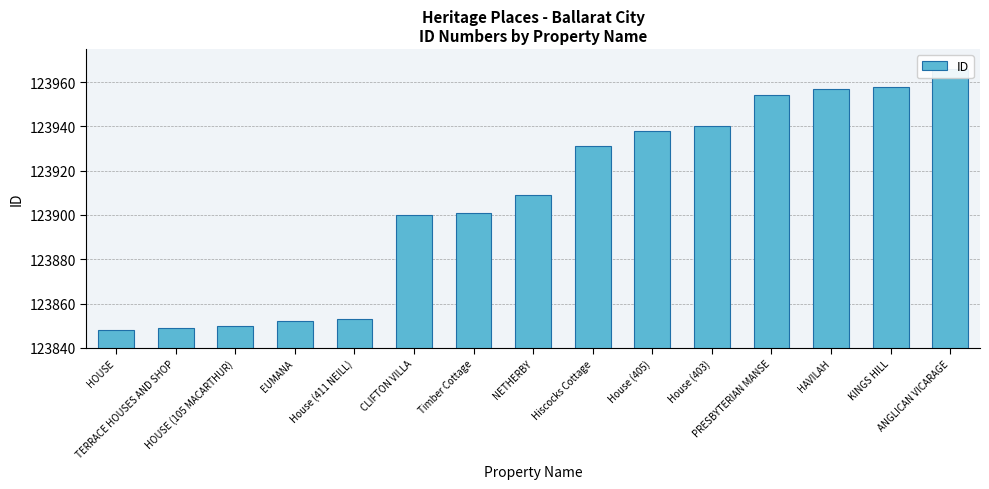

What is the sum of the values at House (411 NEILL) and HAVILAH?

247810